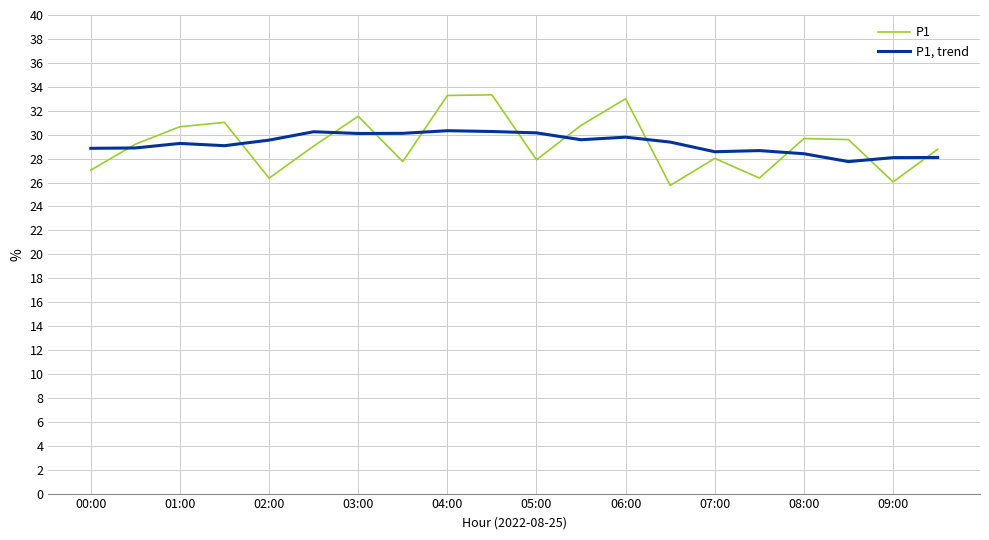

Count the number of categories in the chart.

20